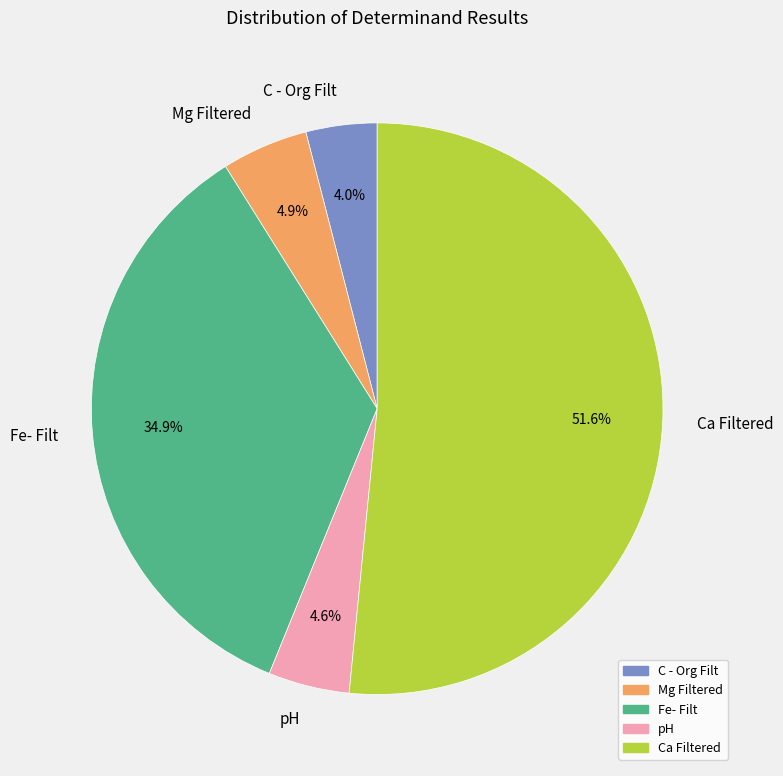

Which has a higher value, Mg Filtered or Fe- Filt?

Fe- Filt